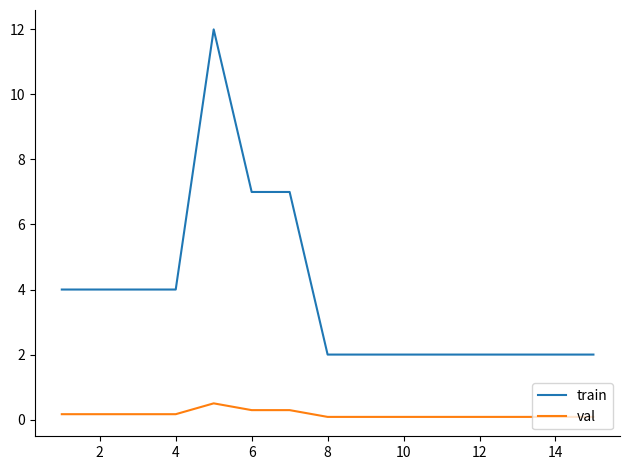

Does the chart have visible grid lines?

No